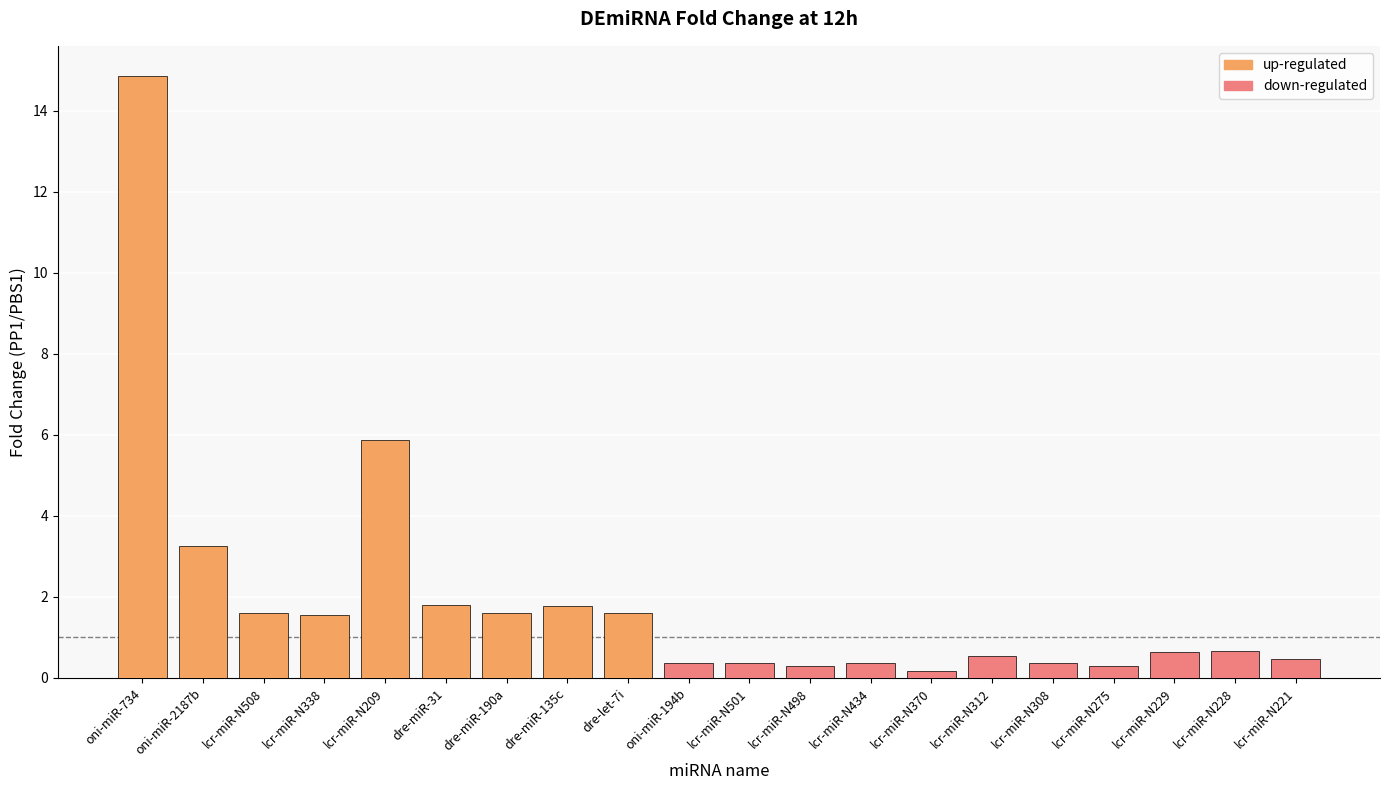

What is the difference between the values at dre-miR-190a and oni-miR-734?

13.3